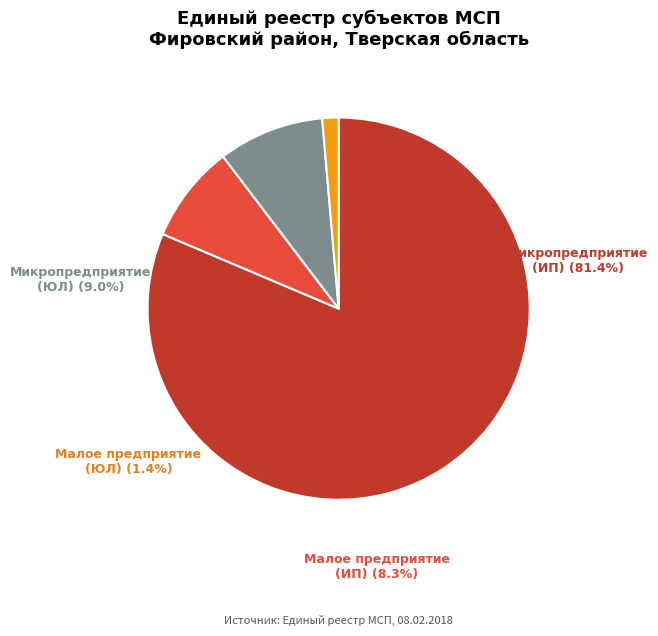

Does any single category account for the majority?

Yes